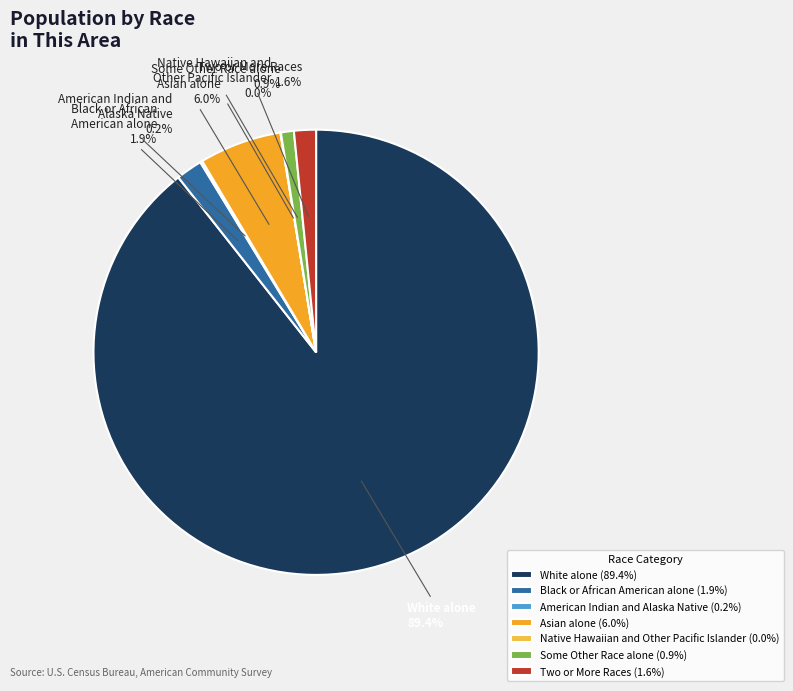

What is the ratio of the value at White alone to the value at Asian alone?

14.9